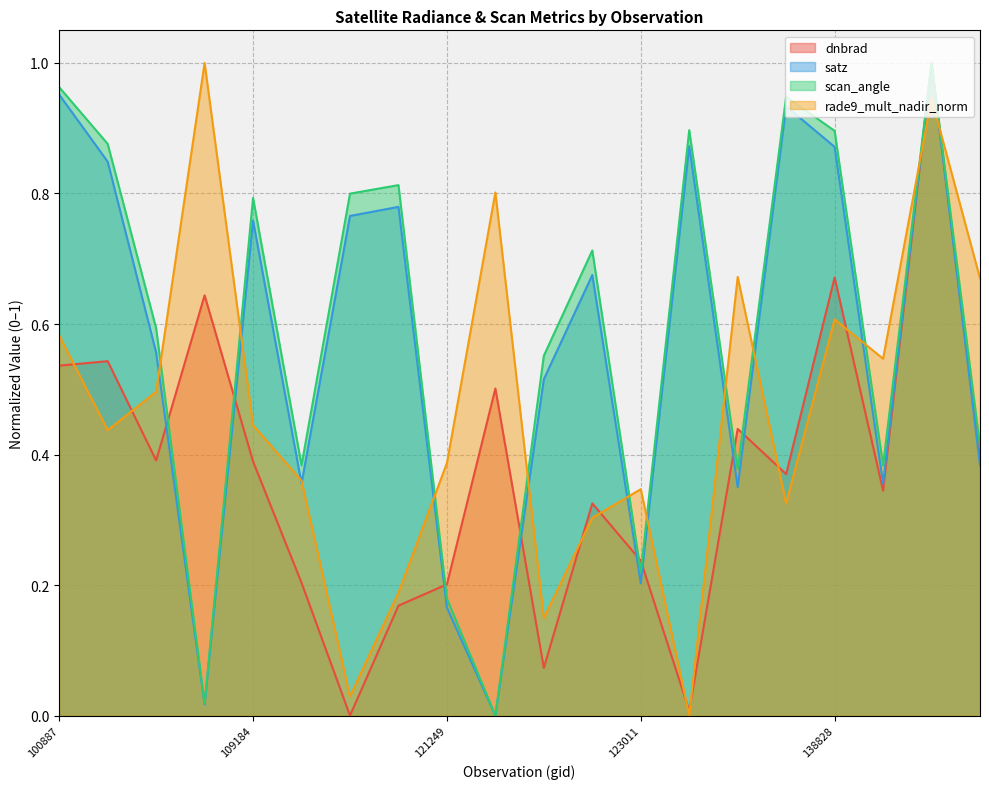

Reading left to right, list all the values displayed in this chart.

dnbrad: 0.5	0.5	0.4	0.6	0.4	0.2	0.0	0.2	0.2	0.5	0.1	0.3	0.2	0.0	0.4	0.4	0.7	0.3	1.0	0.4
satz: 1.0	0.8	0.6	0.0	0.8	0.4	0.8	0.8	0.2	0.0	0.5	0.7	0.2	0.9	0.4	0.9	0.9	0.4	1.0	0.4
scan_angle: 1.0	0.9	0.6	0.0	0.8	0.4	0.8	0.8	0.2	0.0	0.6	0.7	0.2	0.9	0.4	0.9	0.9	0.4	1.0	0.4
rade9_mult_nadir_norm: 0.6	0.4	0.5	1.0	0.4	0.4	0.0	0.2	0.4	0.8	0.1	0.3	0.3	0.0	0.7	0.3	0.6	0.5	0.9	0.7